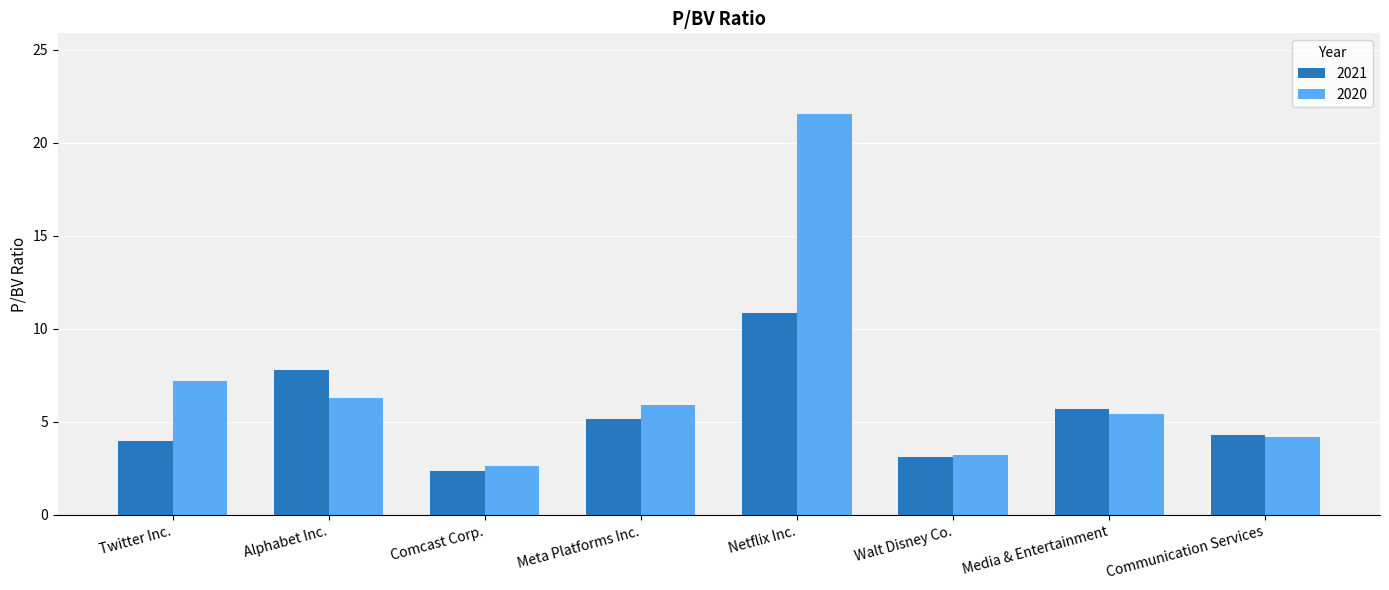

How many bars are there in total?

16